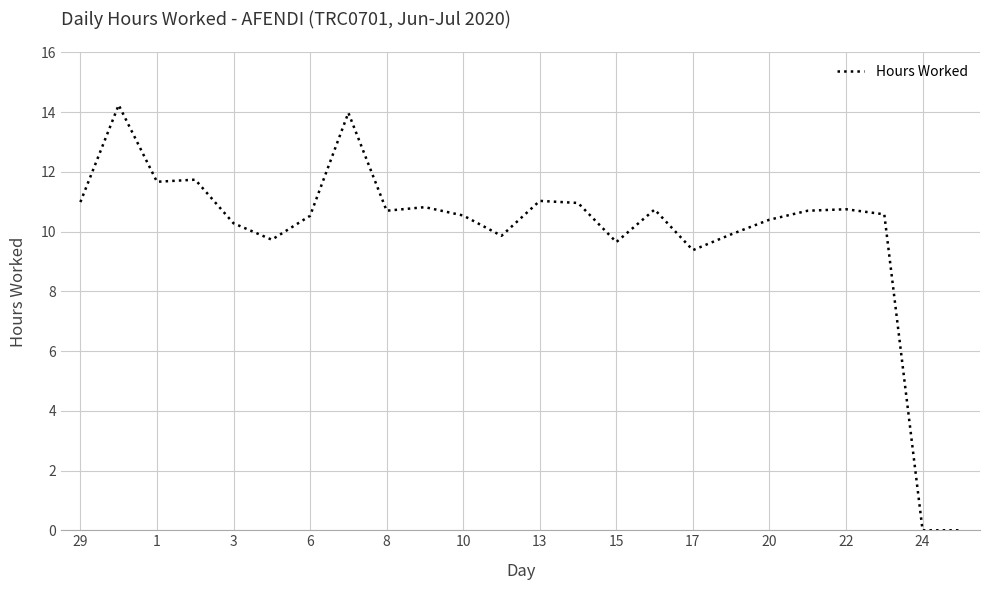

What is the difference between the maximum and minimum values?

14.2